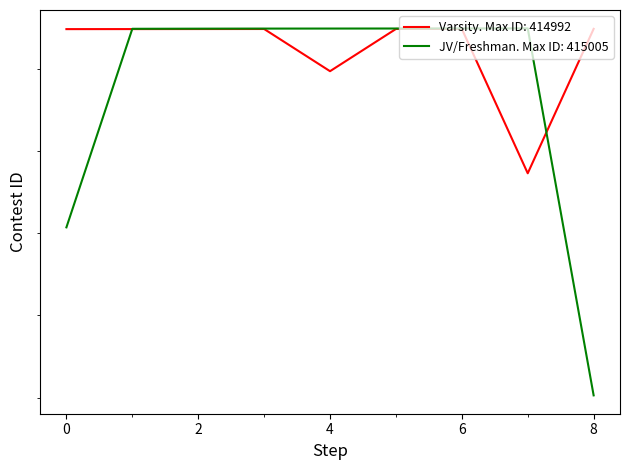

What is the difference between the maximum and second lowest values in the Junior Varsity 2 / Freshman series?

4873